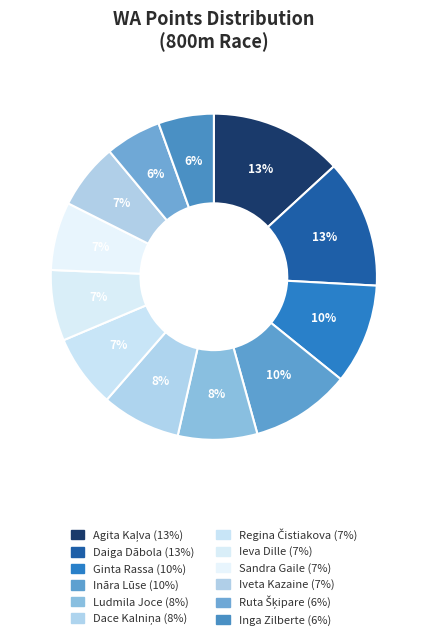

What is the change in value from Agita Kaļva to Ludmila Joce?

-266